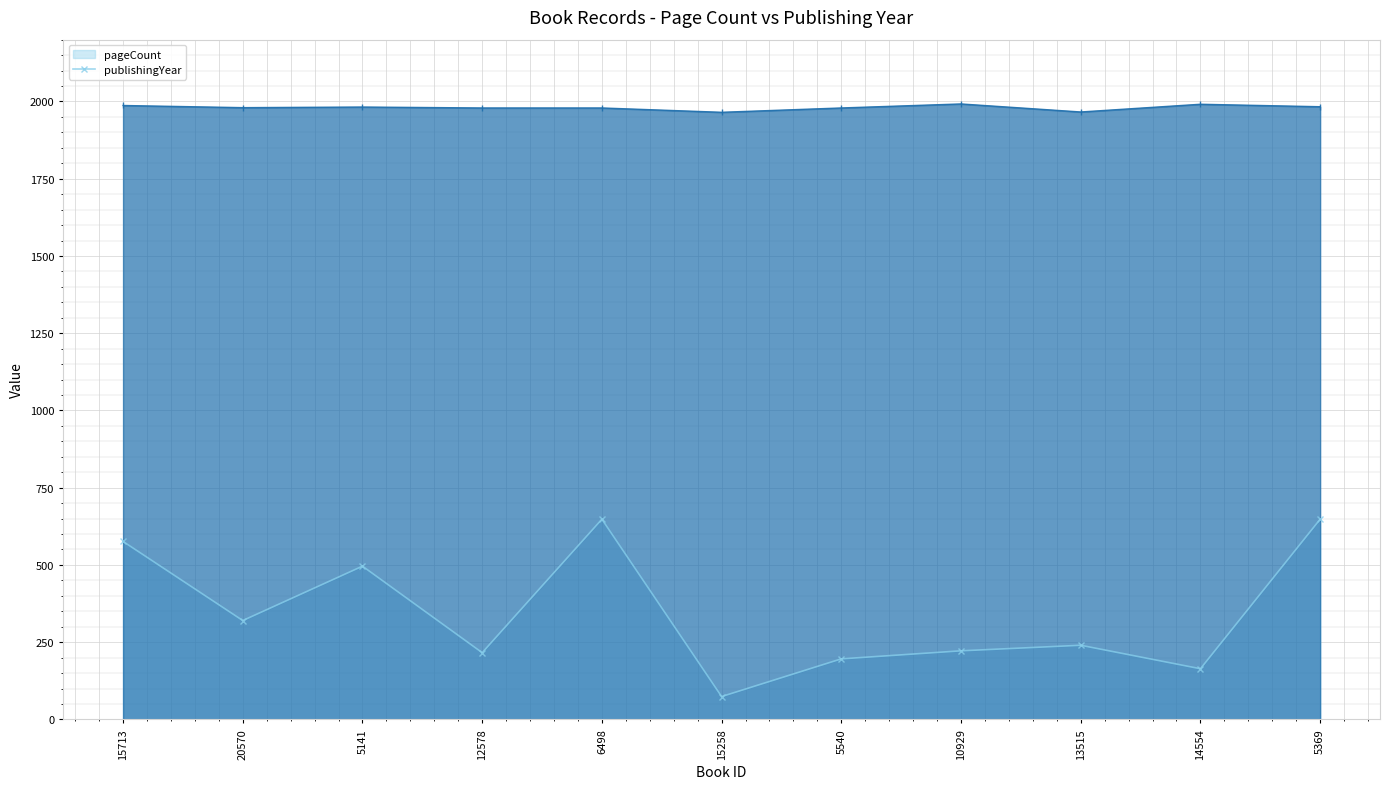

What is the difference between the maximum and minimum values in the pageCount series?

574